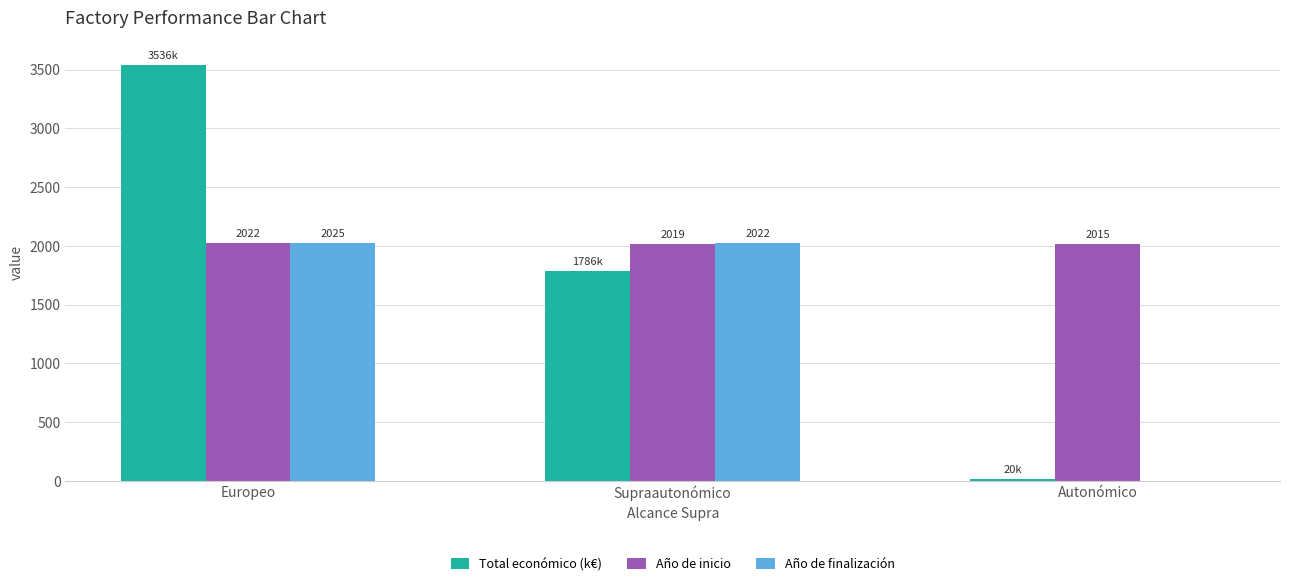

What are all the series names shown in the legend?

Total económico (k€), Año de inicio, Año de finalización